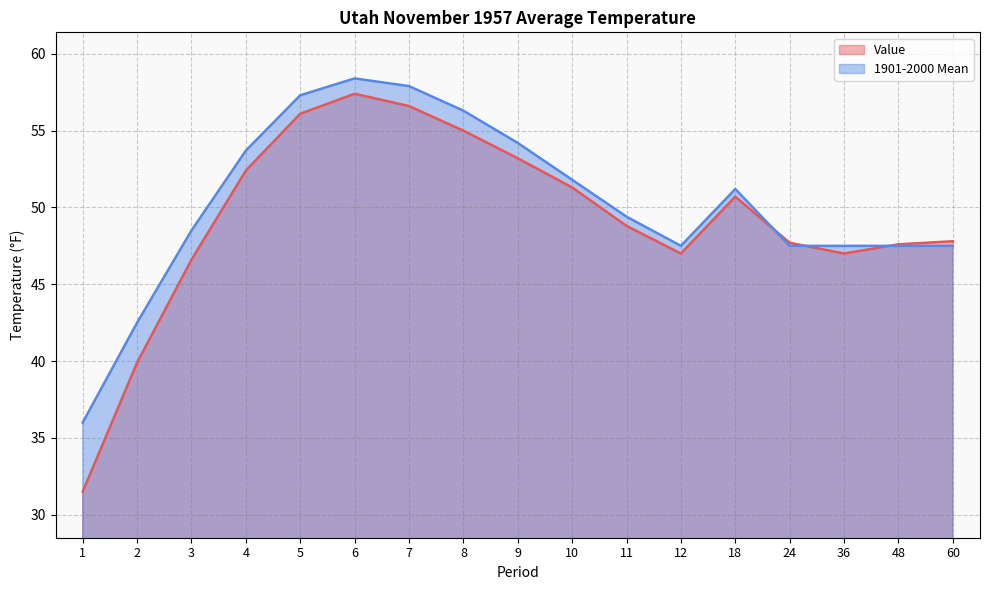

Which series has the largest total across all categories?

1901-2000 Mean